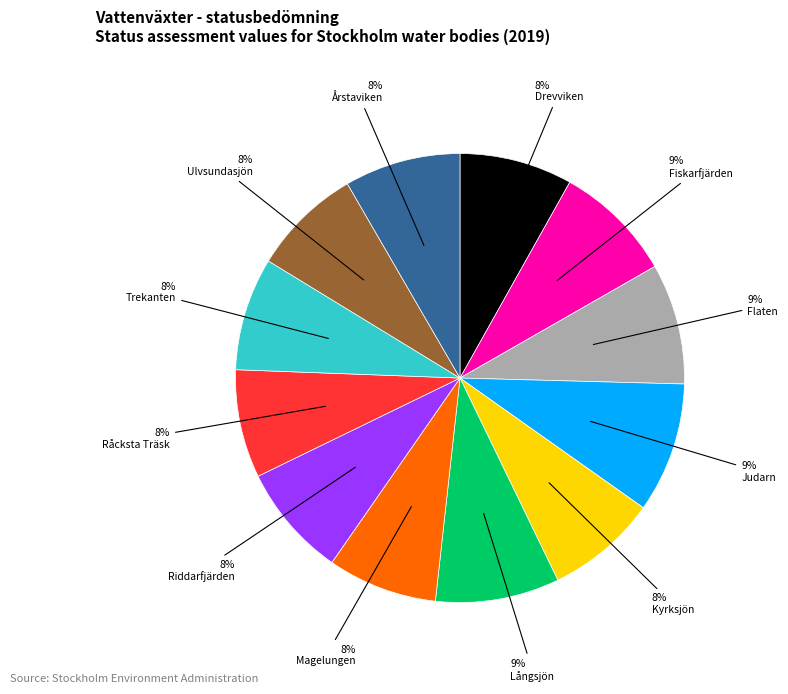

Is there a majority slice in this chart?

No